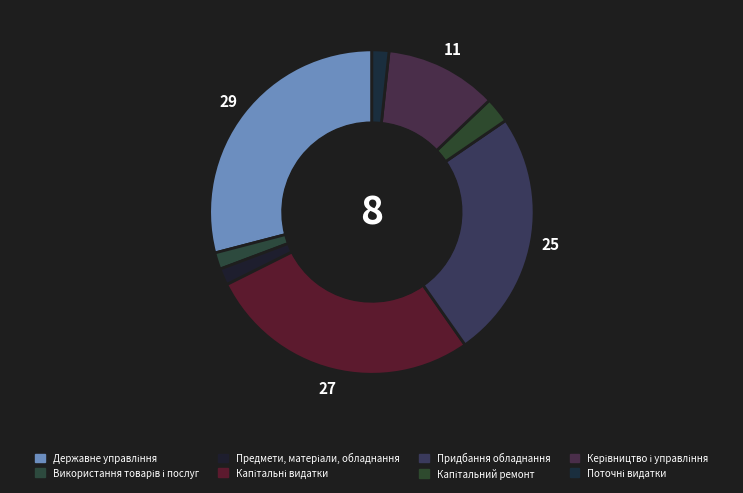

Count the number of slices in the pie.

8